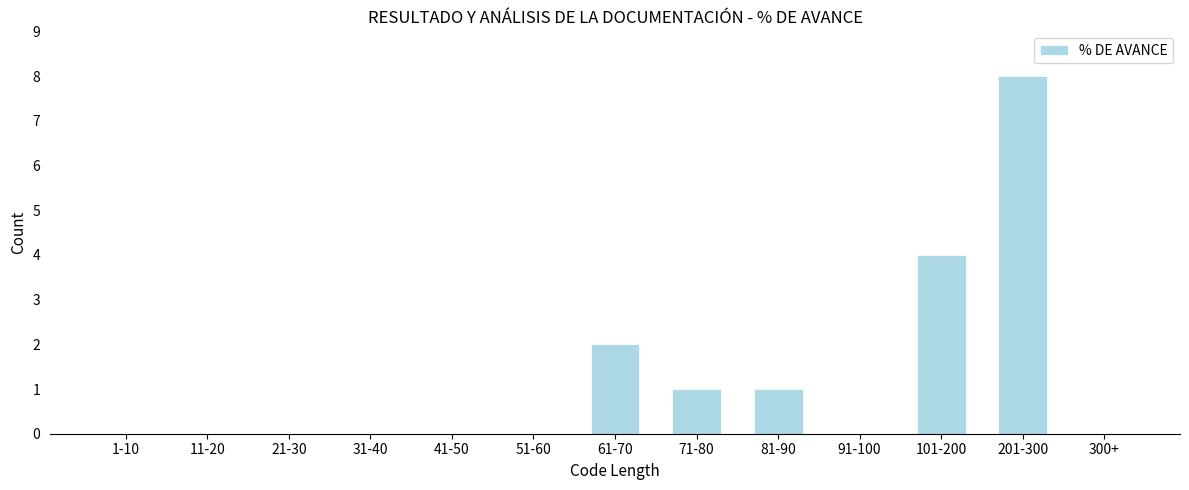

Reading left to right, list all the values displayed in this chart.

1-10=0	11-20=0	21-30=0	31-40=0	41-50=0	51-60=0	61-70=2	71-80=1	81-90=1	91-100=0	101-200=4	201-300=8	300+=0